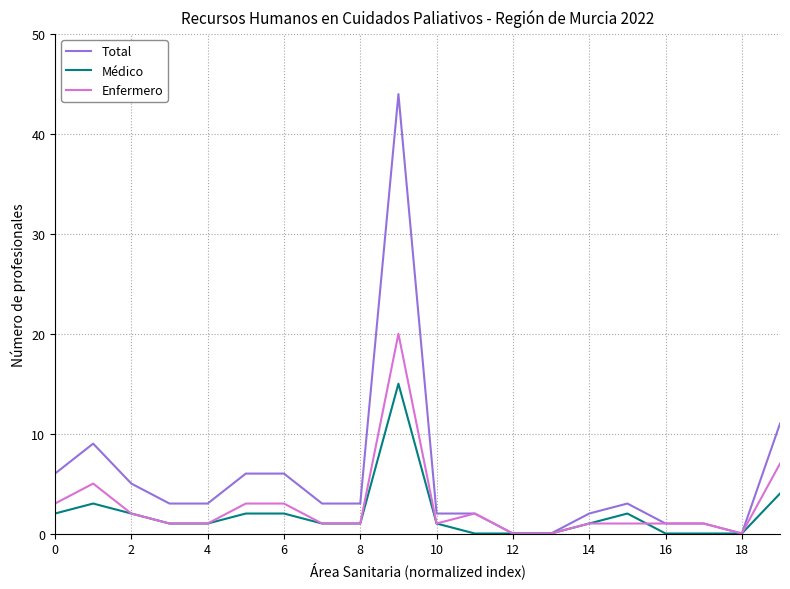

True or false: Médico and Enfermero cross at least once.

True